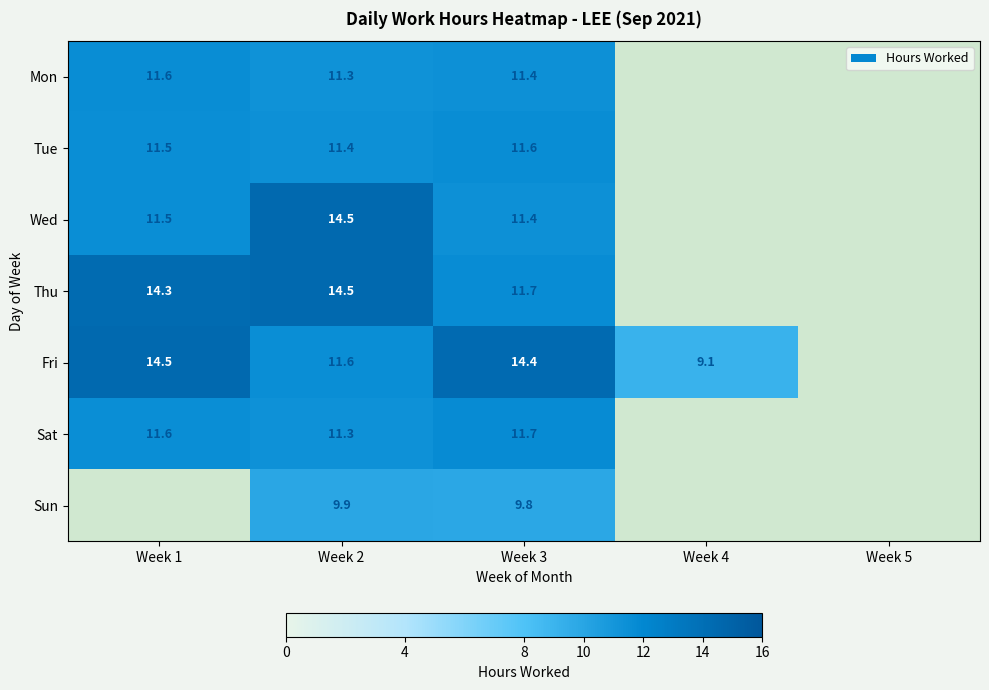

The Sun series shows 4.3 at Week 3. True or false?

False